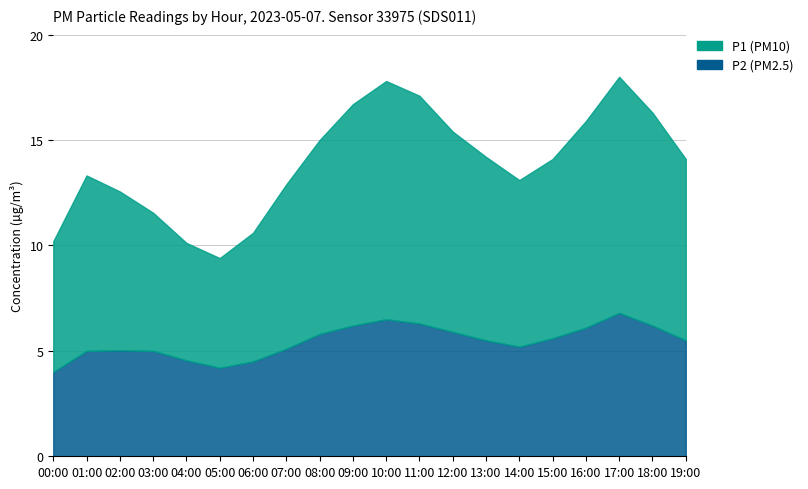

True or false: P2 and P1 intersect in this chart.

False